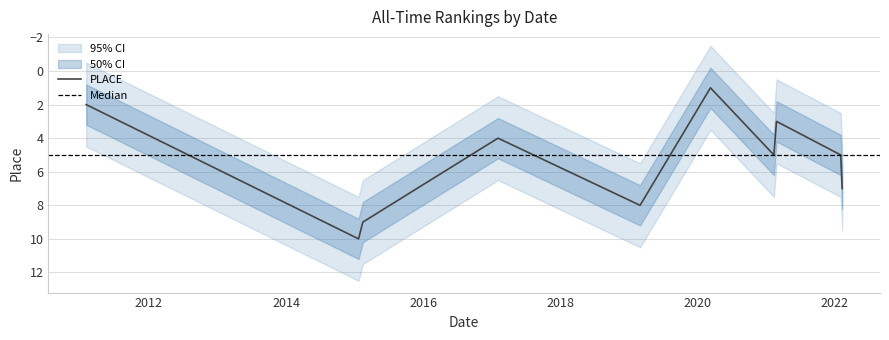

Does the chart display data point markers on the line(s)?

No